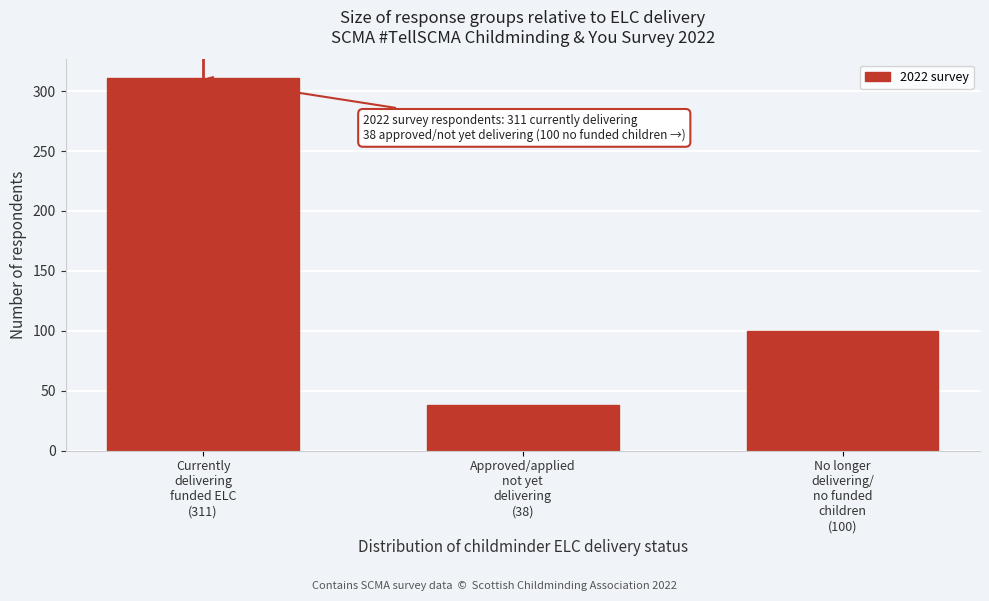

Reading right to left, transcribe all the data shown in this chart.

100	38	311